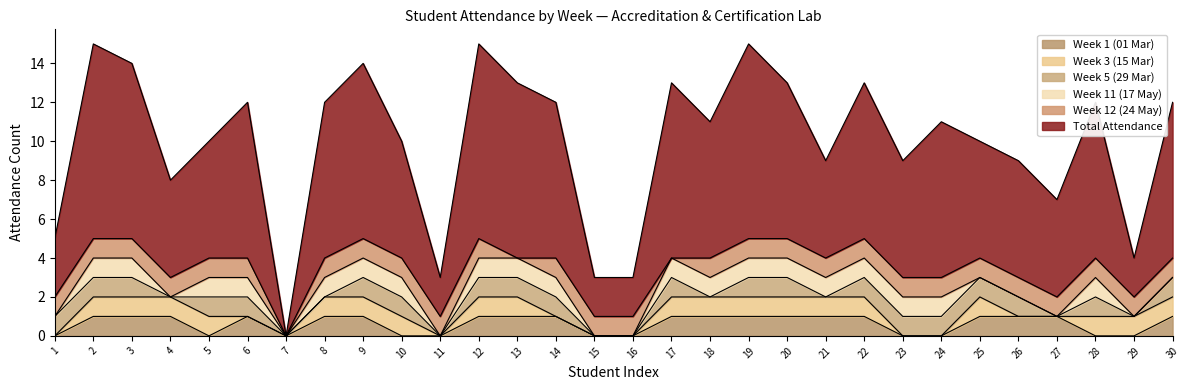

The value of Week 3 (15 Mar) at 26 is 0. True or false?

False